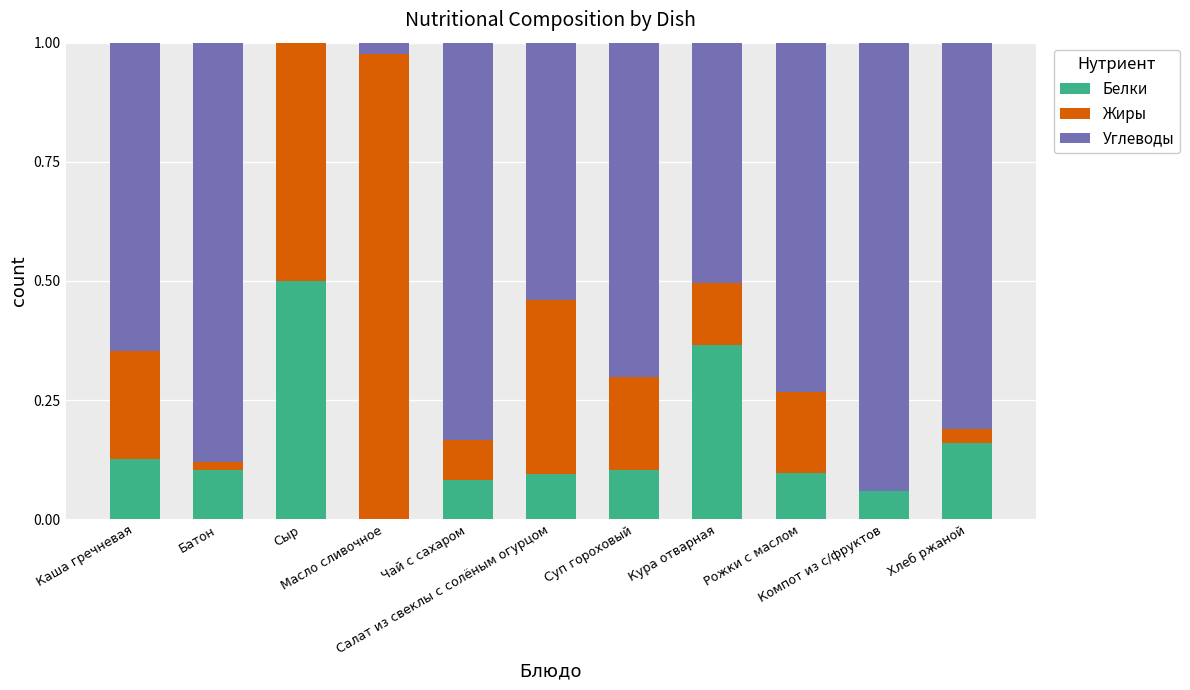

What is the sum of all Белки values?

1.7